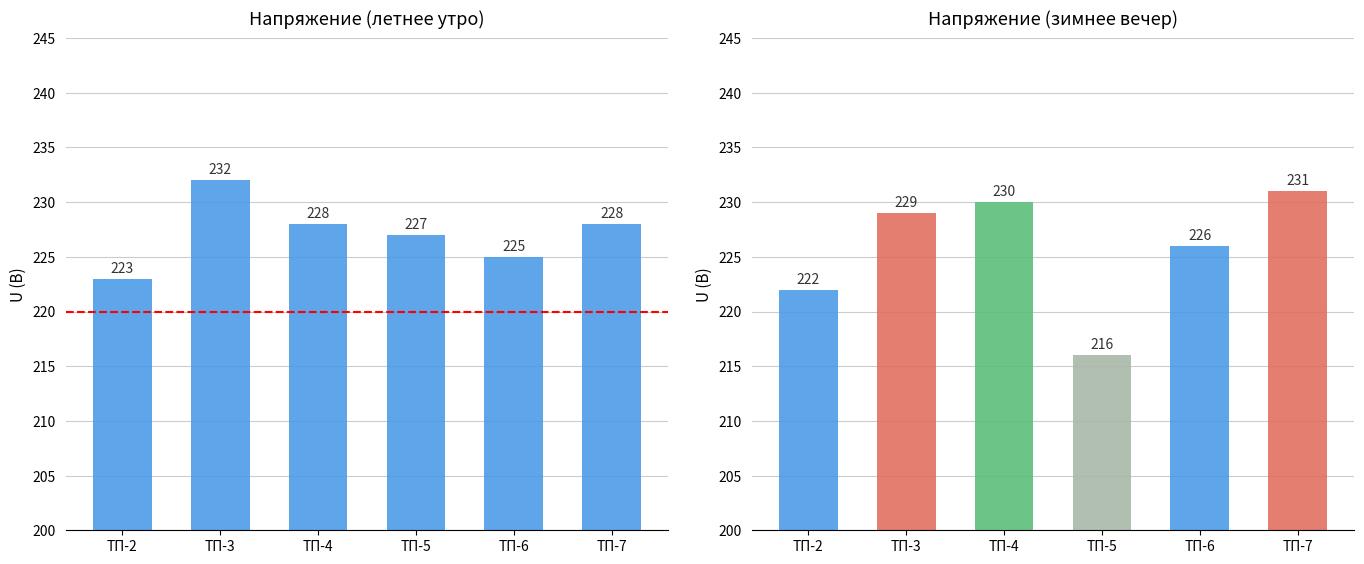

Is the value of Uлето_утро at ТП-3 greater than the value of Uлето_вечер at ТП-2?

Yes